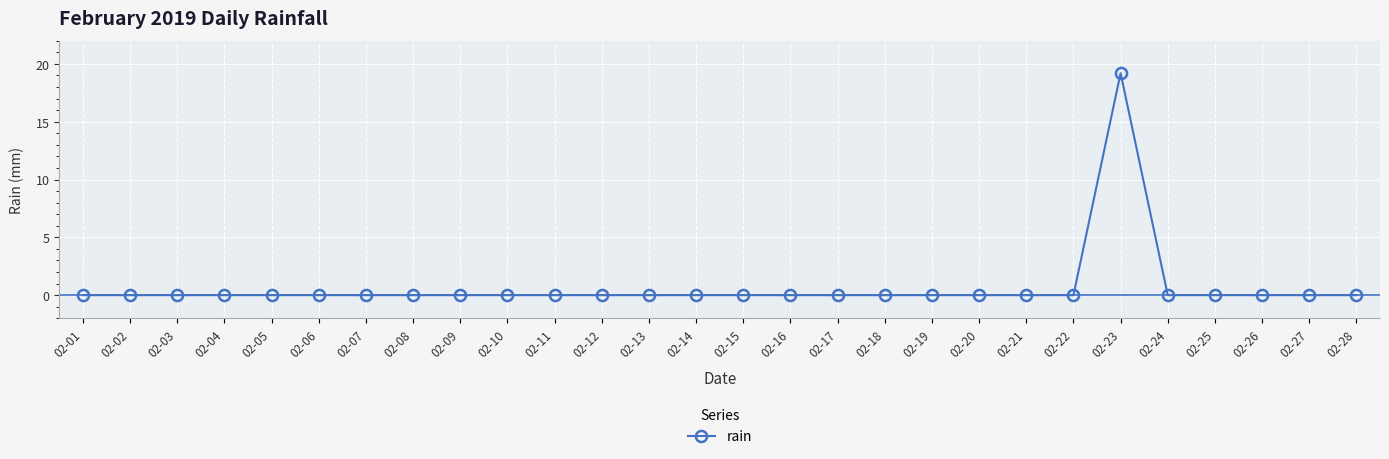

True or false: there are more than 0 points higher than both neighbors.

True